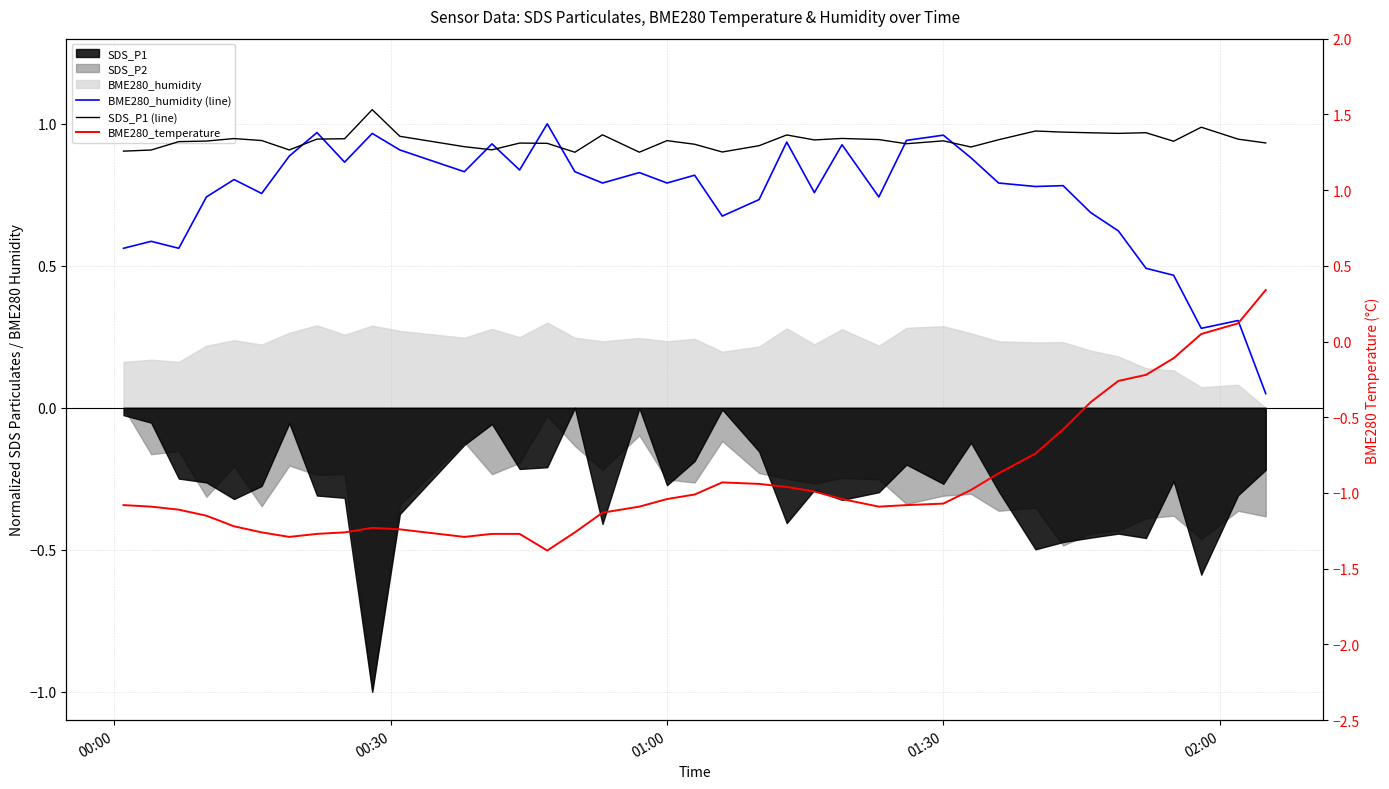

What is the difference between the second highest and minimum values in the BME280_humidity (line) series?

0.9